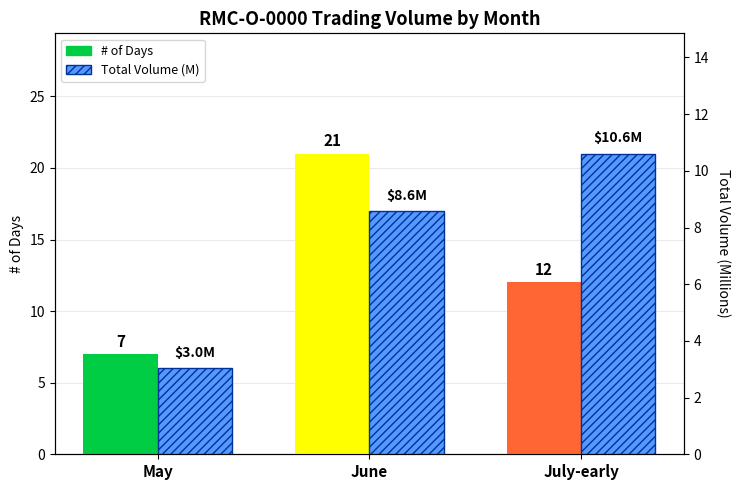

What is the difference between the # of Days values at May and July-early?

5.0